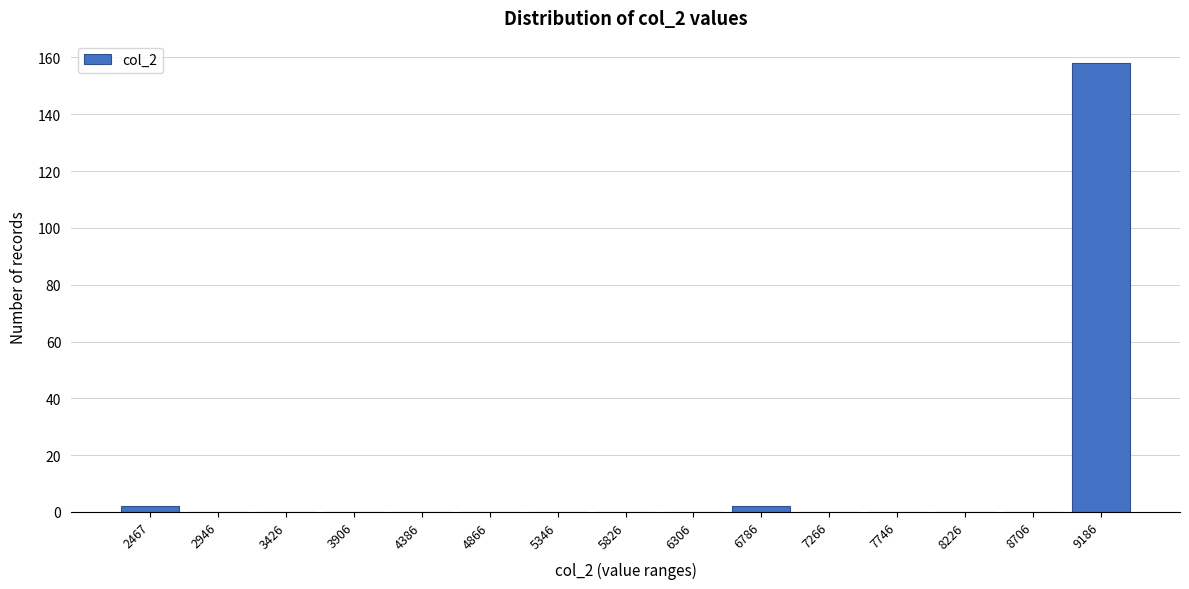

Reading left to right, what are all the values shown in this chart?

2467=2	2946=0	3426=0	3906=0	4386=0	4866=0	5346=0	5826=0	6306=0	6786=2	7266=0	7746=0	8226=0	8706=0	9186=158